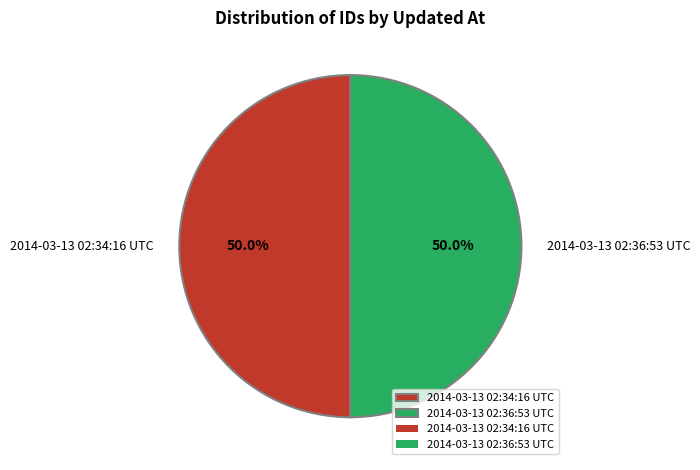

How many slices are in this pie chart?

2